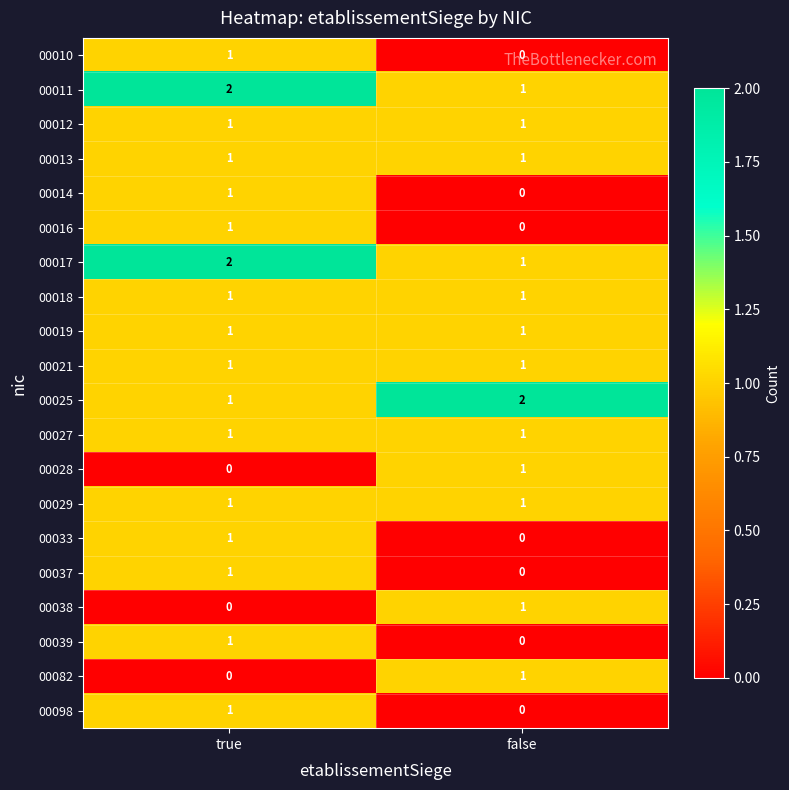

What is the total value across all series at true?

19